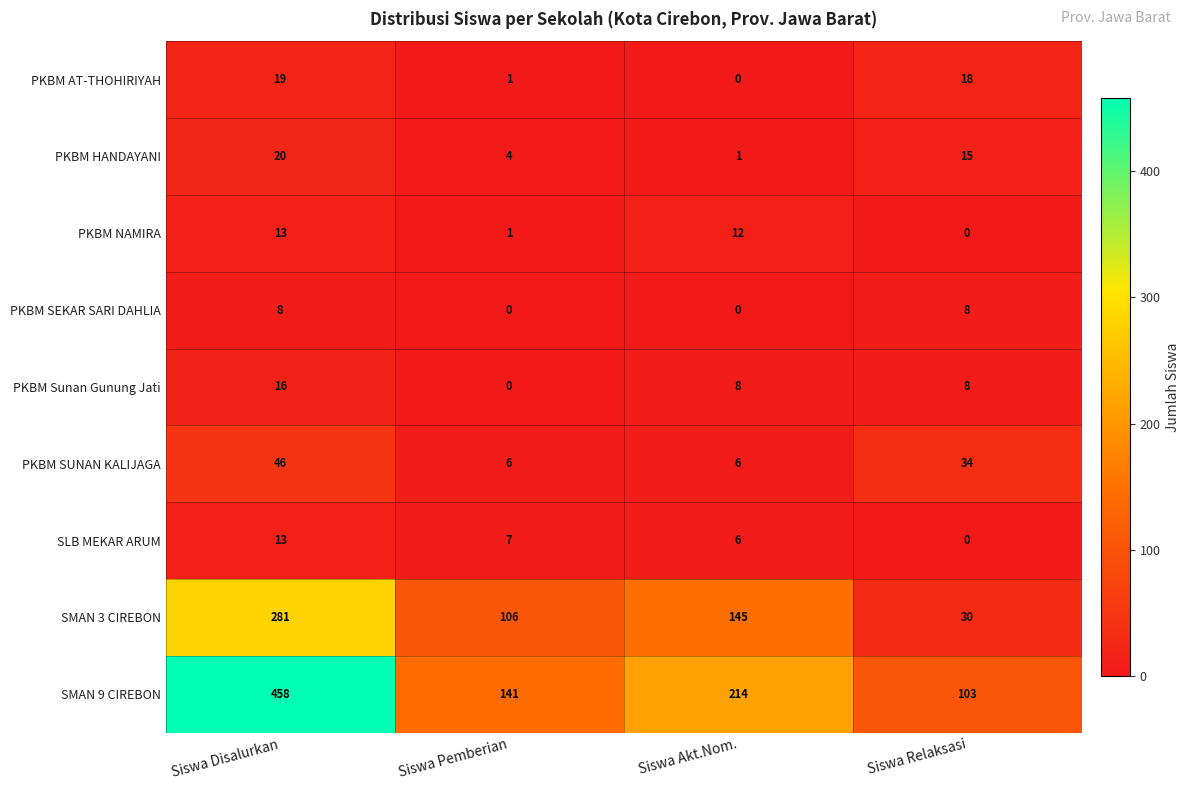

What is the average value of the PKBM SEKAR SARI DAHLIA series?

4